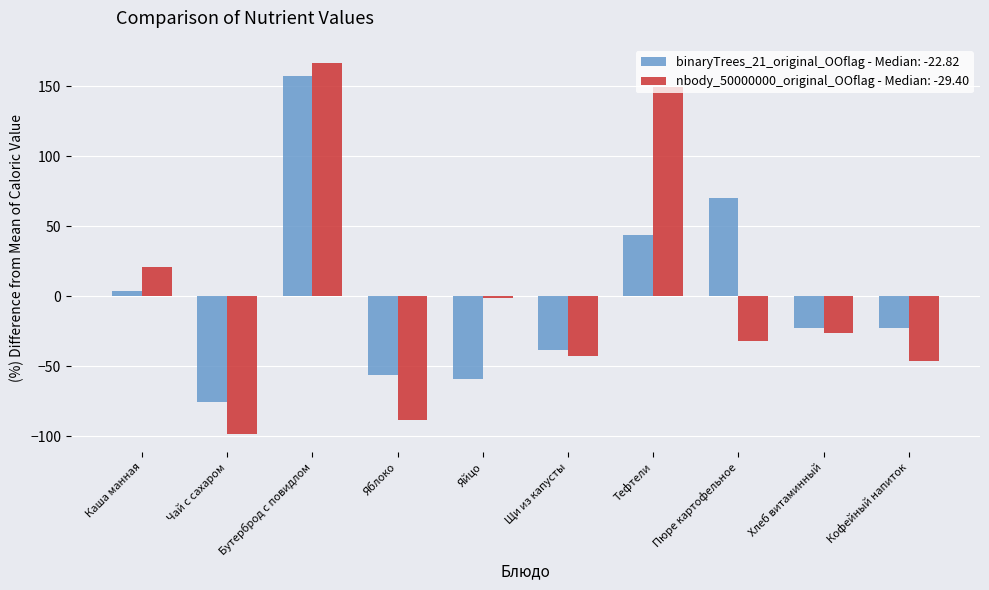

Rank the series by their maximum value, from lowest to highest.

binaryTrees_21_original_OOflag - Median: -22.82, nbody_50000000_original_OOflag - Median: -29.40